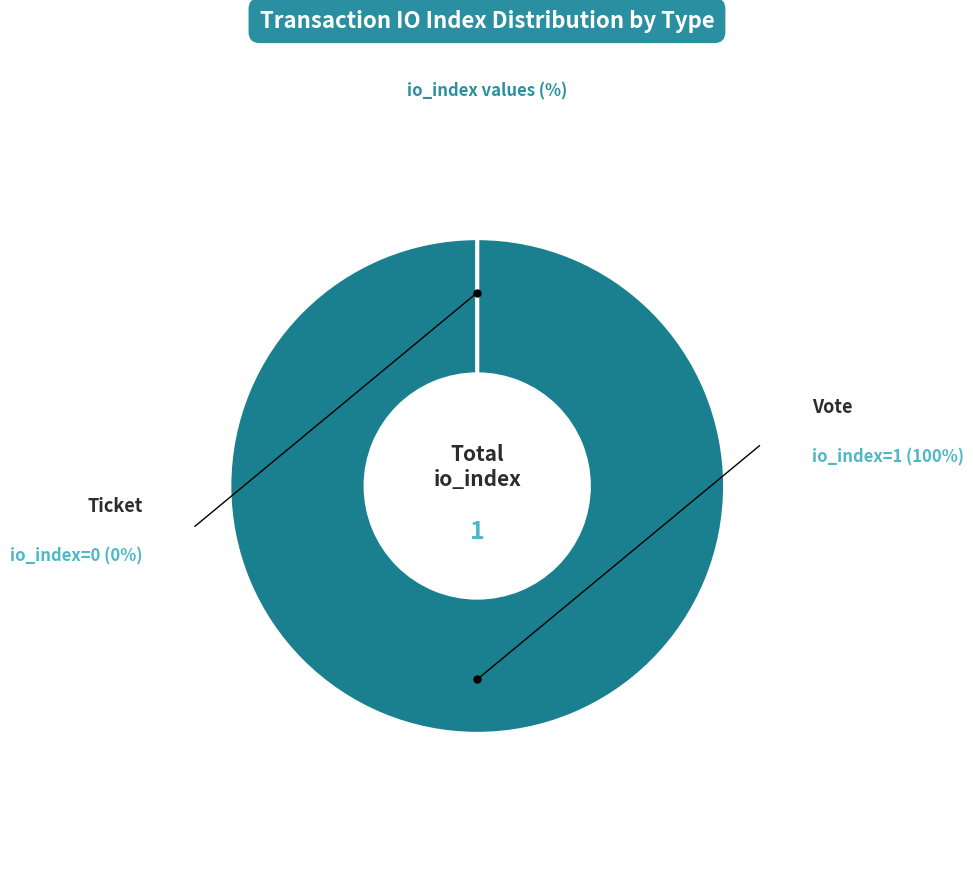

What is the total percentage of Ticket and Vote?

100.0%